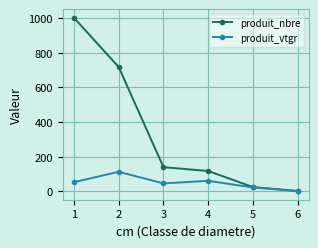

Reading right to left, transcribe all the data shown in this chart.

produit_nbre: 1.0	24.0	117.0	139.0	718.0	1003.0
produit_vtgr: 1.5	21.6	60.2	45.2	112.4	52.4